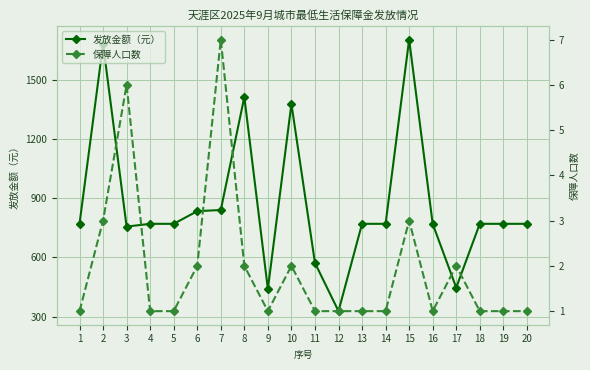

True or false: 发放金额（元） has a value of 374 at 3.

False